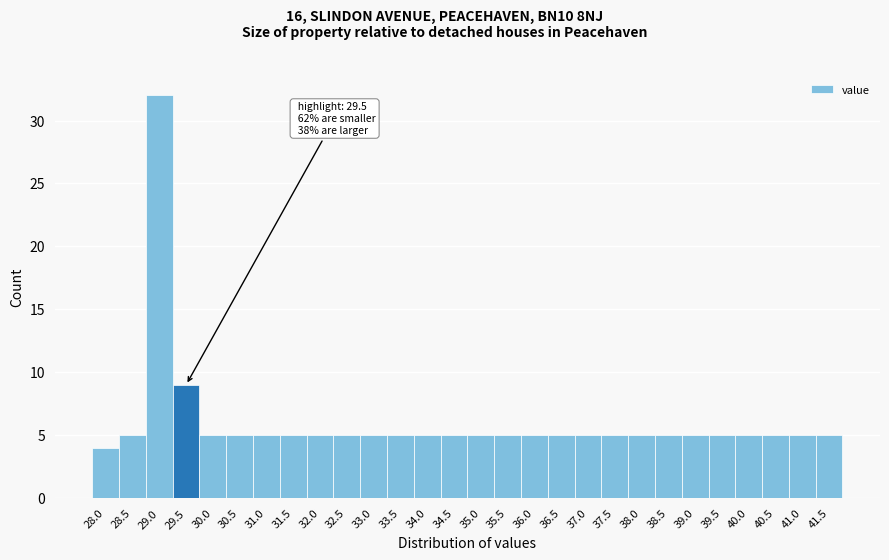

Reading right to left, list all the values displayed in this chart.

41.5=5	41.0=5	40.5=5	40.0=5	39.5=5	39.0=5	38.5=5	38.0=5	37.5=5	37.0=5	36.5=5	36.0=5	35.5=5	35.0=5	34.5=5	34.0=5	33.5=5	33.0=5	32.5=5	32.0=5	31.5=5	31.0=5	30.5=5	30.0=5	29.5=9	29.0=32	28.5=5	28.0=4